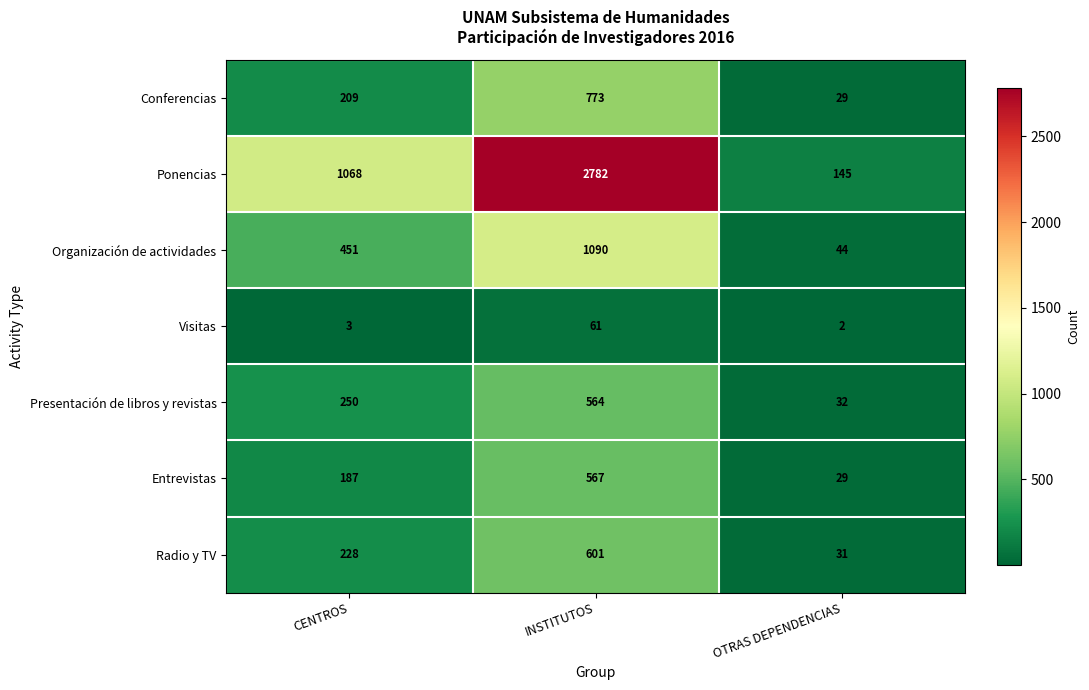

Which label corresponds to the largest value in the chart?

INSTITUTOS